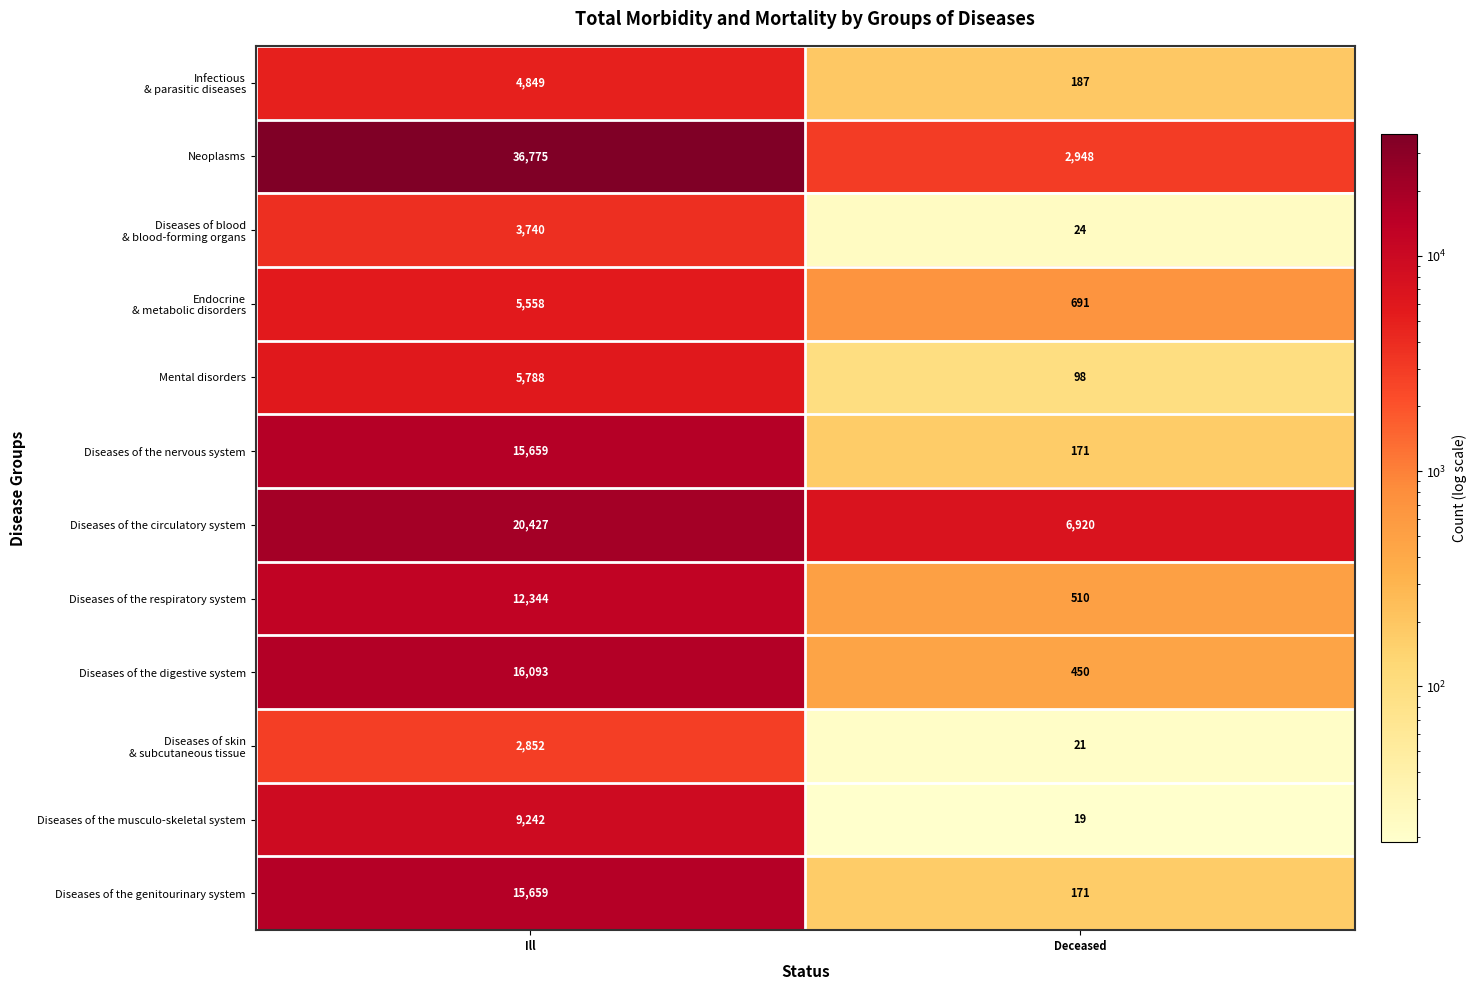

What is the maximum value for Diseases of the digestive system?

16093